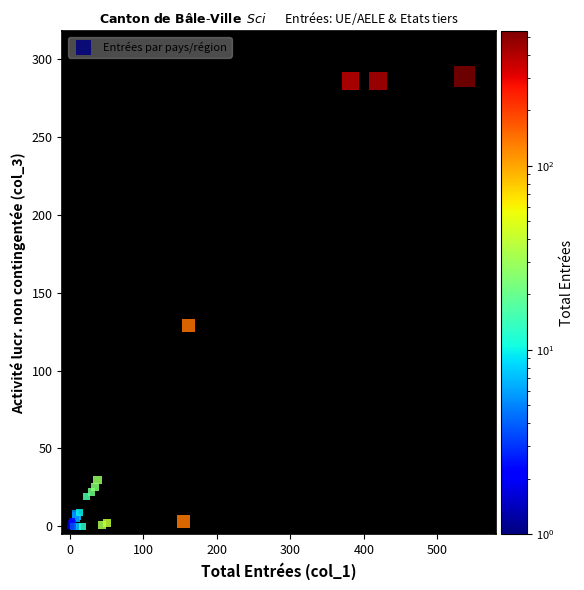

What Y value in the scatter plot is closest to 144?

129